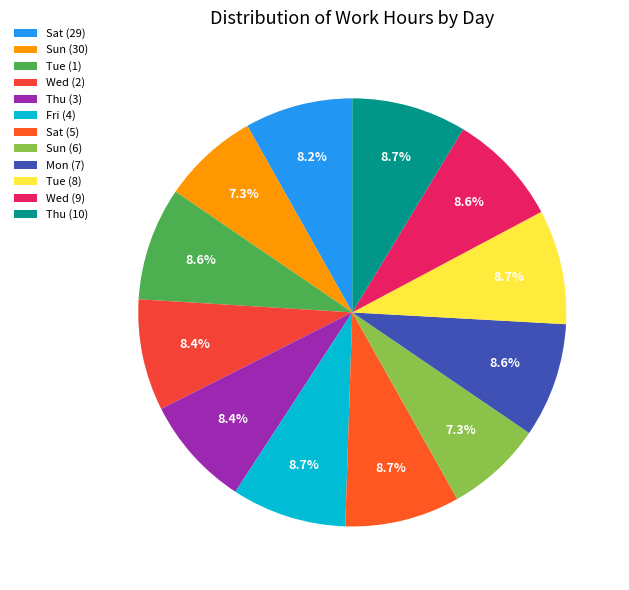

Rank the categories by value from lowest to highest.

Sun (30), Sun (6), Sat (29), Thu (3), Wed (2), Tue (1), Wed (9), Mon (7), Tue (8), Thu (10), Fri (4), Sat (5)